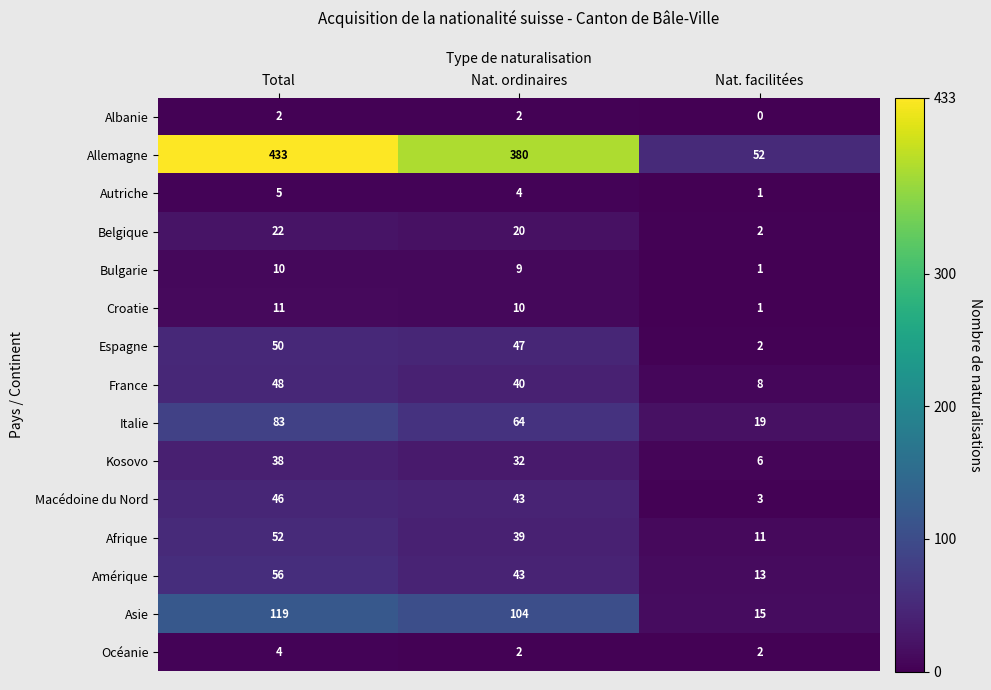

Is it true that Afrique equals 18 at Nat. ordinaires?

False